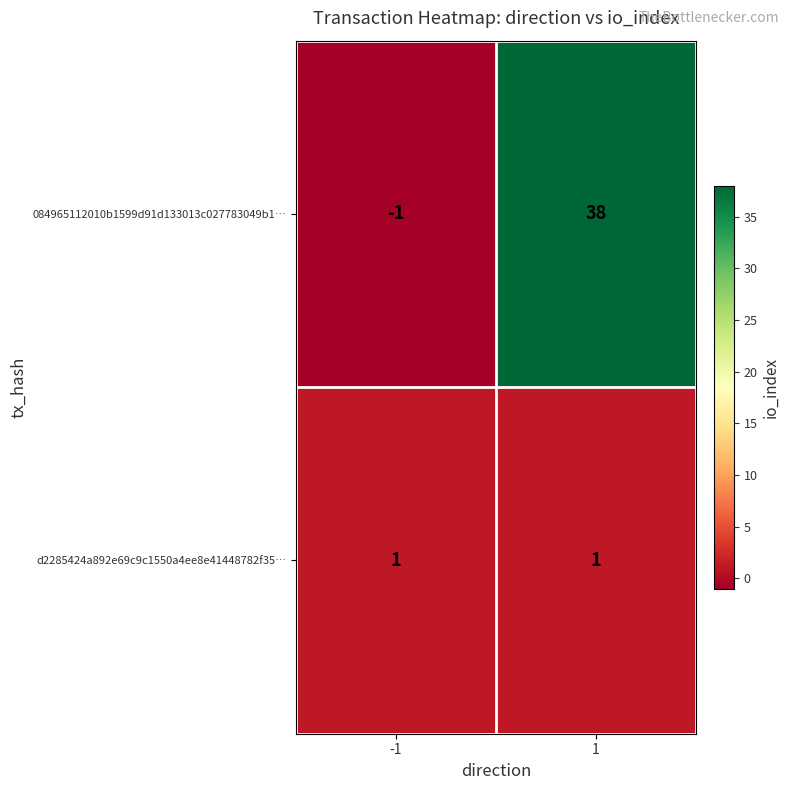

How many distinct data groups are displayed?

2